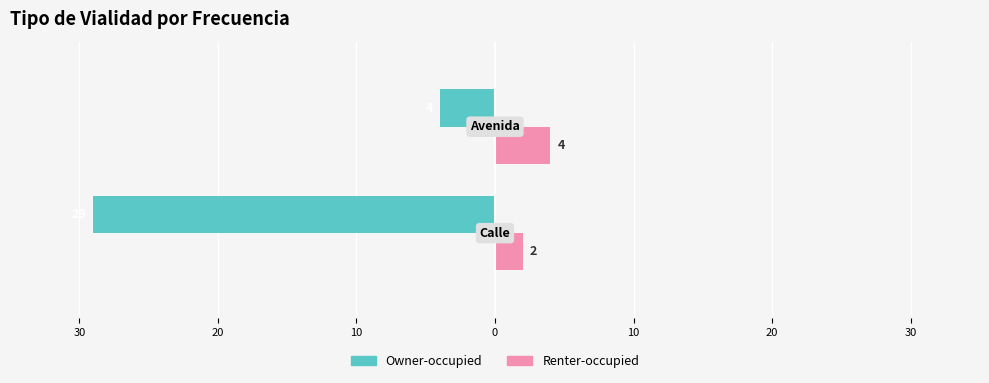

What are all the series names shown in the legend?

Owner-occupied, Renter-occupied